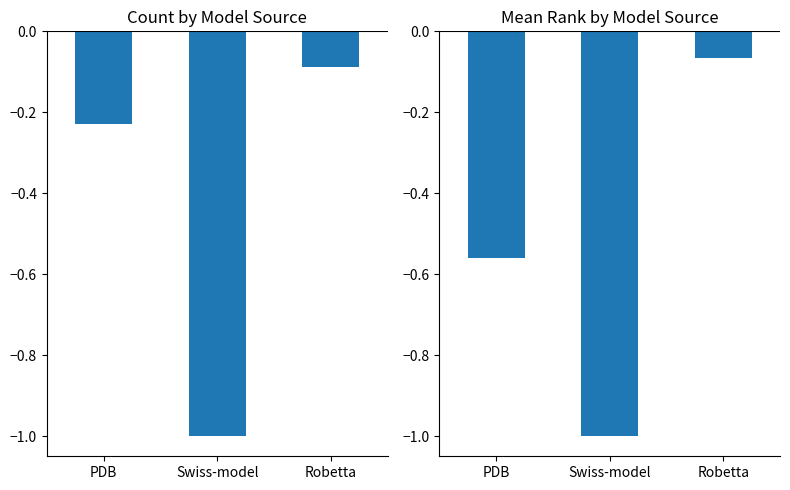

The Mean Rank series shows -0.8 at PDB. True or false?

False